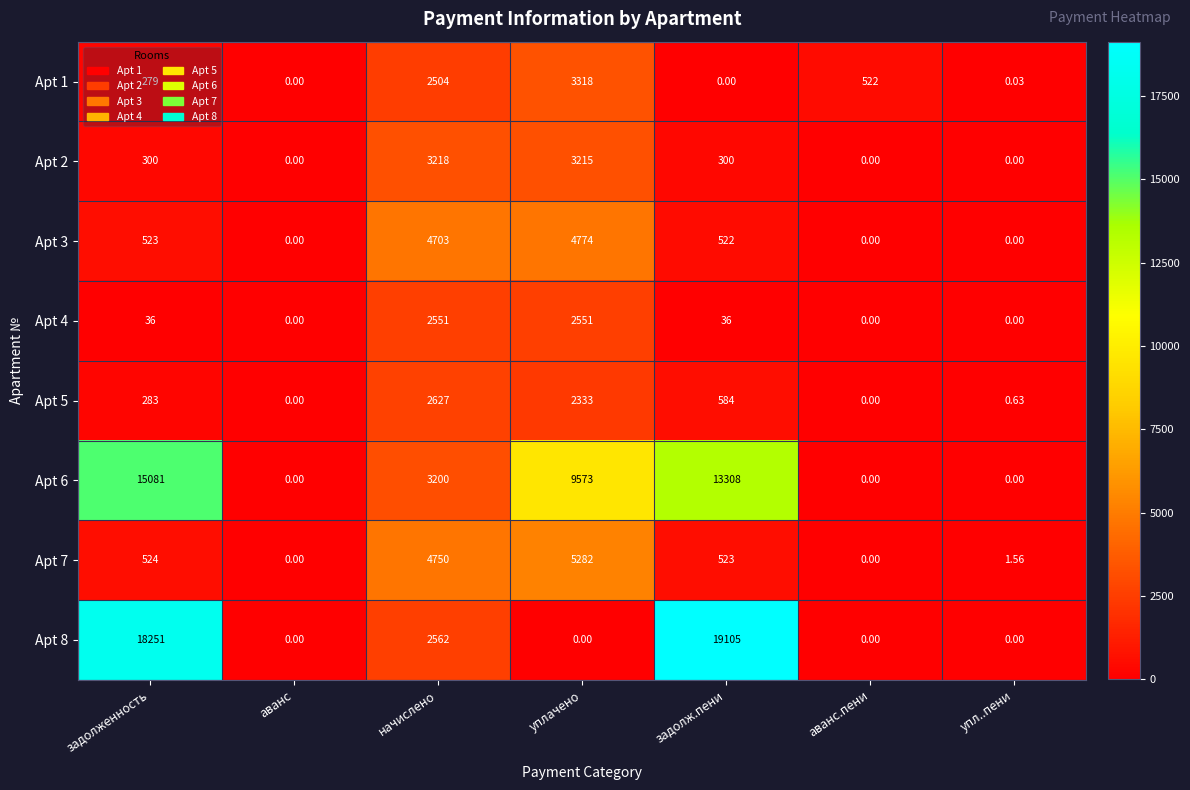

What is the greatest value displayed?

19105.0